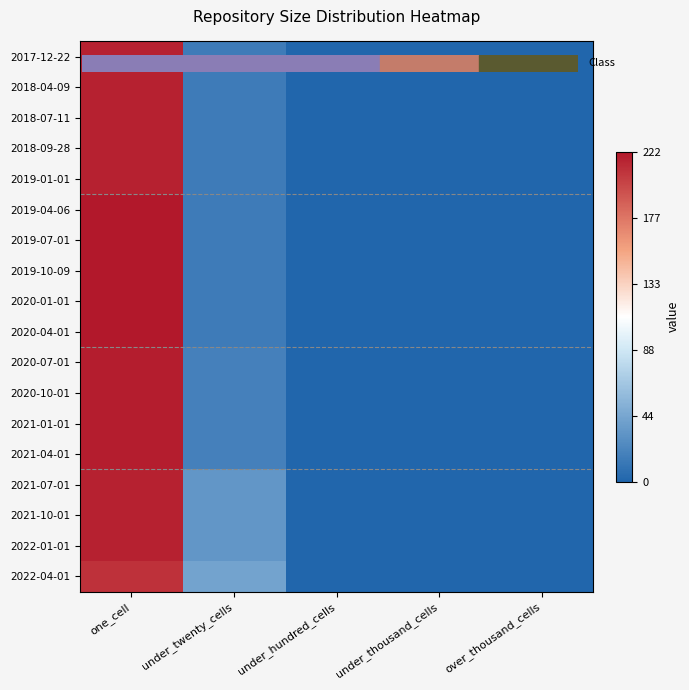

Which series has the largest total across all categories?

2022-04-01